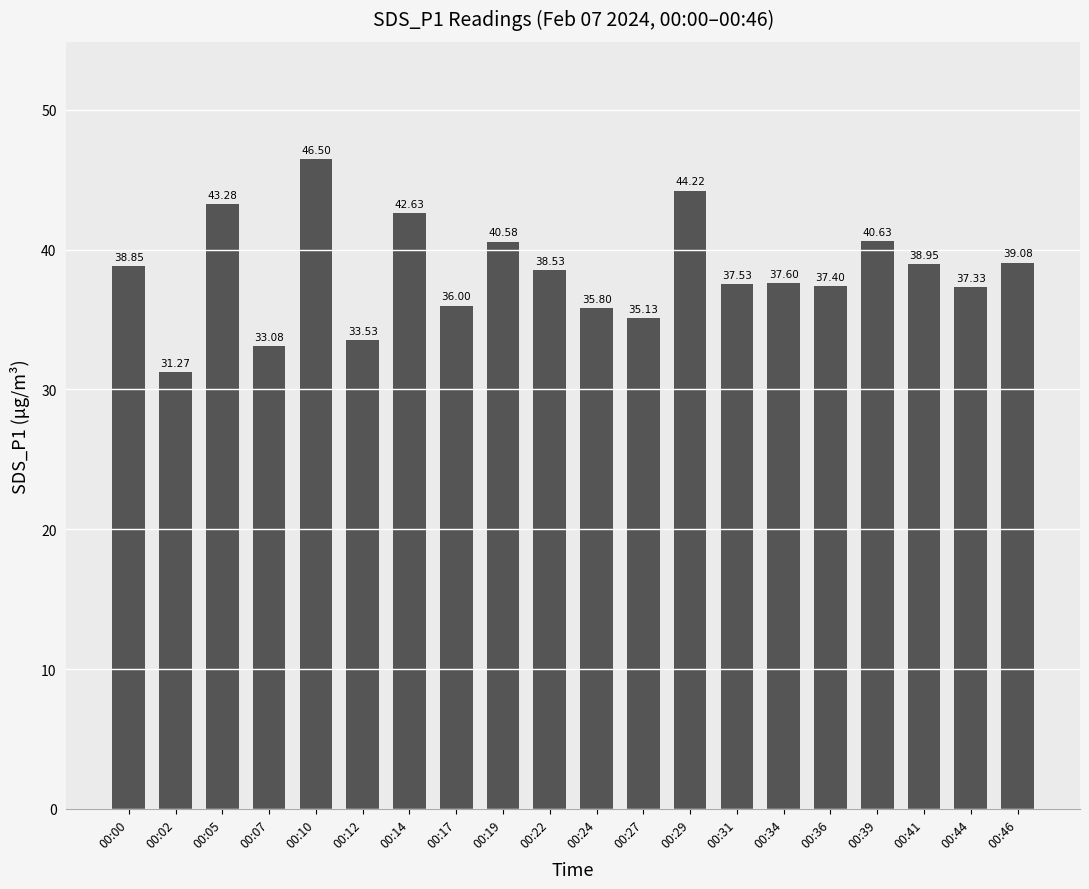

What is the change in value from 00:00 to 00:29?

+5.4